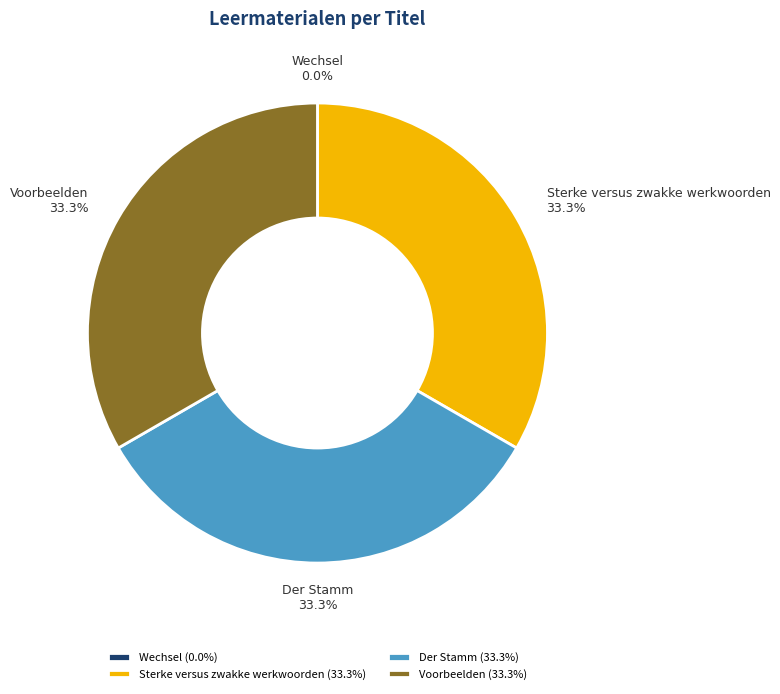

Does Der Stamm account for over 50% of the chart?

No